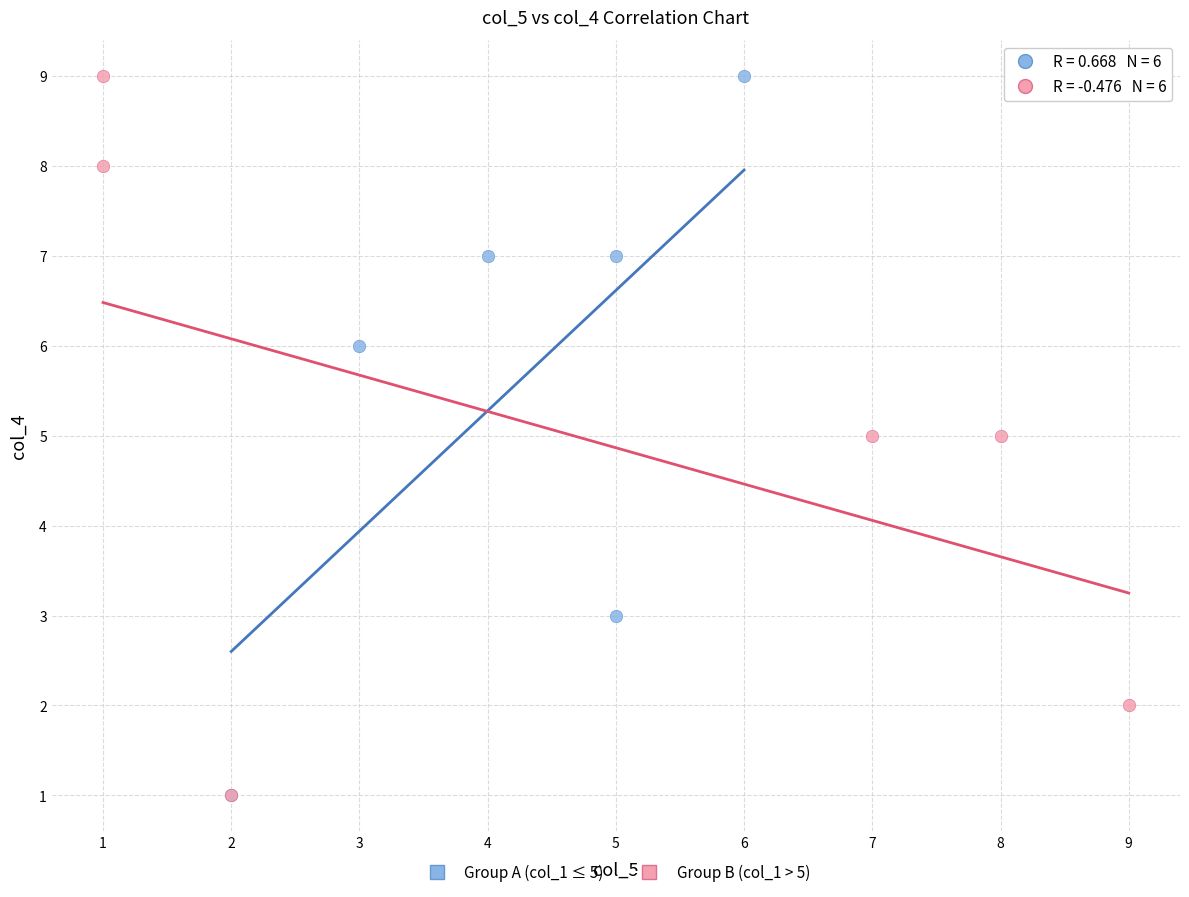

What are all the series names shown in the legend?

Group A (col_1 ≤ 5), Group B (col_1 > 5)